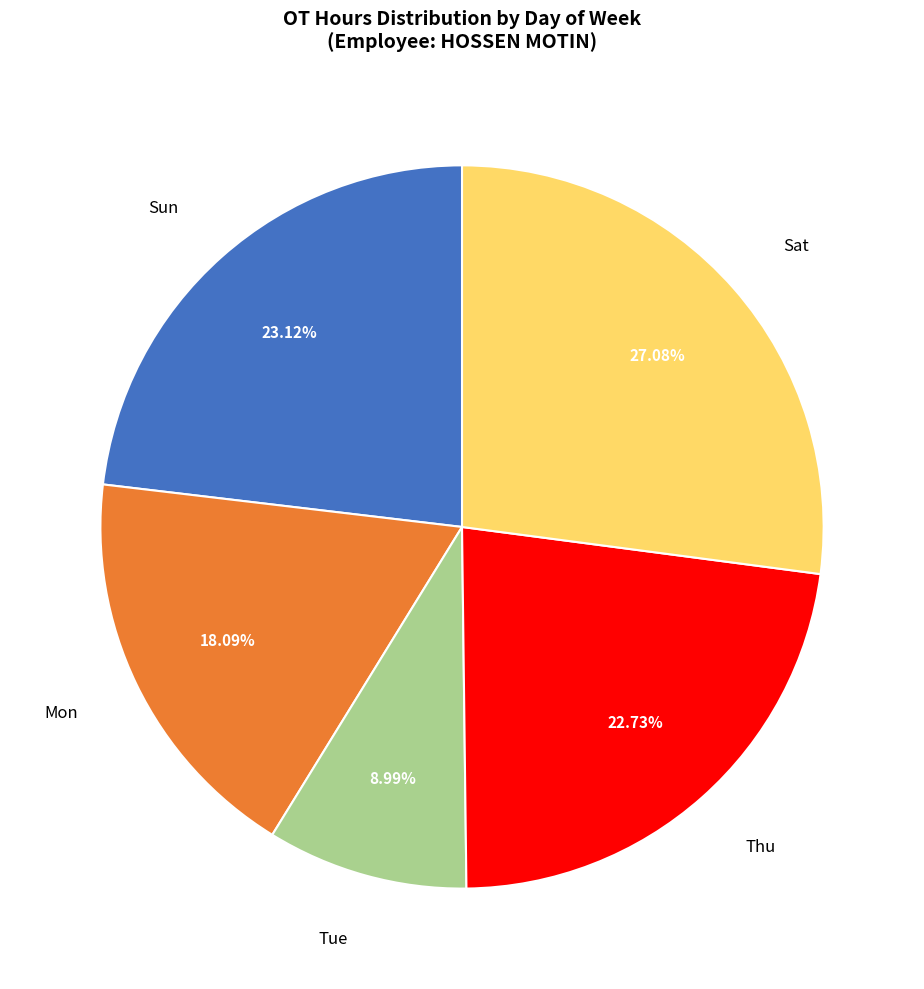

To the nearest percent, what portion does Thu represent?

23%